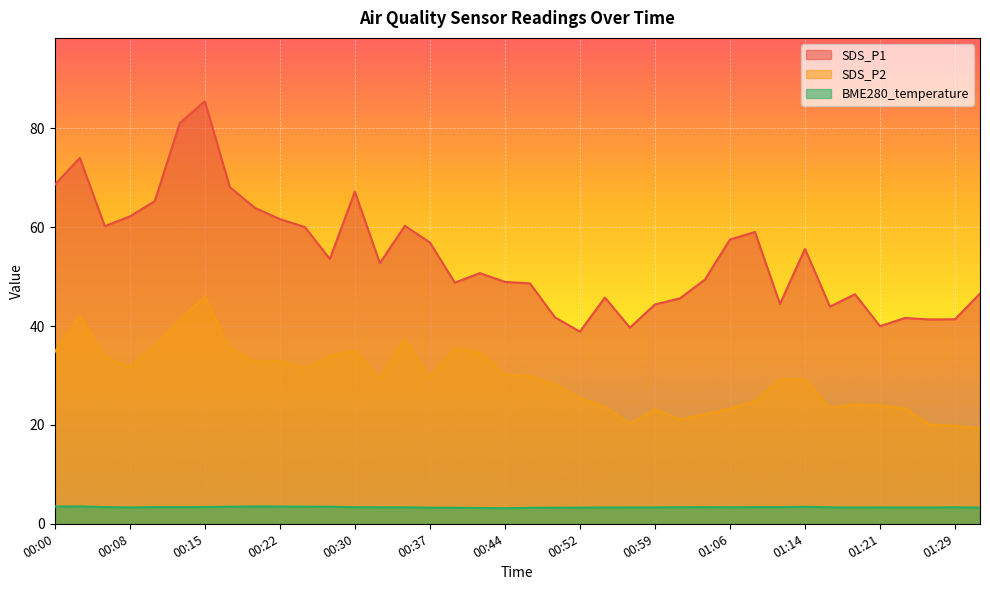

Reading right to left, list all the values displayed in this chart.

SDS_P1: 46.6	41.4	41.3	41.6	40.0	46.4	43.9	55.6	44.5	59.0	57.5	49.4	45.6	44.4	39.7	45.8	38.9	41.8	48.6	48.9	50.7	48.8	56.9	60.3	52.7	67.2	53.6	60.0	61.6	63.9	68.1	85.5	81.1	65.3	62.2	60.2	74.0	68.6
SDS_P2: 19.3	19.8	20.1	23.3	23.9	24.1	23.4	29.2	29.2	24.8	23.3	22.2	21.1	23.2	20.3	23.6	25.5	28.2	29.9	30.2	34.6	35.4	29.6	37.3	29.3	35.0	33.9	31.4	33.0	32.7	35.5	46.0	41.2	36.0	31.7	33.8	42.2	34.8
BME280_temperature: 3.3	3.3	3.3	3.3	3.3	3.3	3.3	3.4	3.4	3.4	3.3	3.4	3.3	3.3	3.3	3.3	3.3	3.2	3.2	3.1	3.2	3.2	3.2	3.3	3.3	3.4	3.5	3.5	3.5	3.5	3.5	3.4	3.4	3.4	3.3	3.4	3.5	3.5